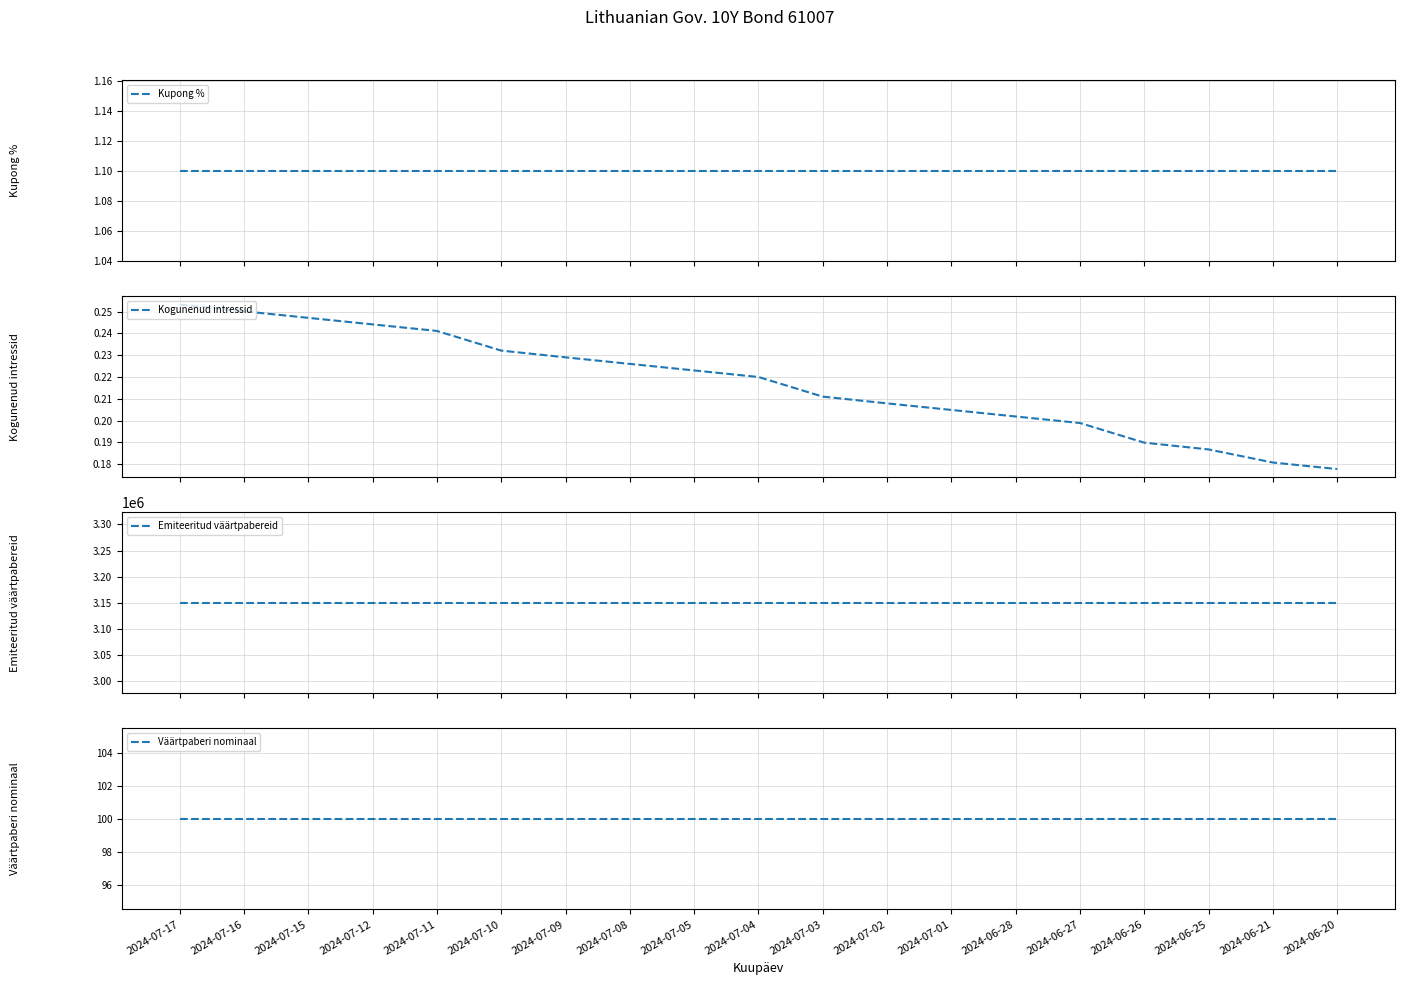

What is the average value of the Kupong % series?

1.1